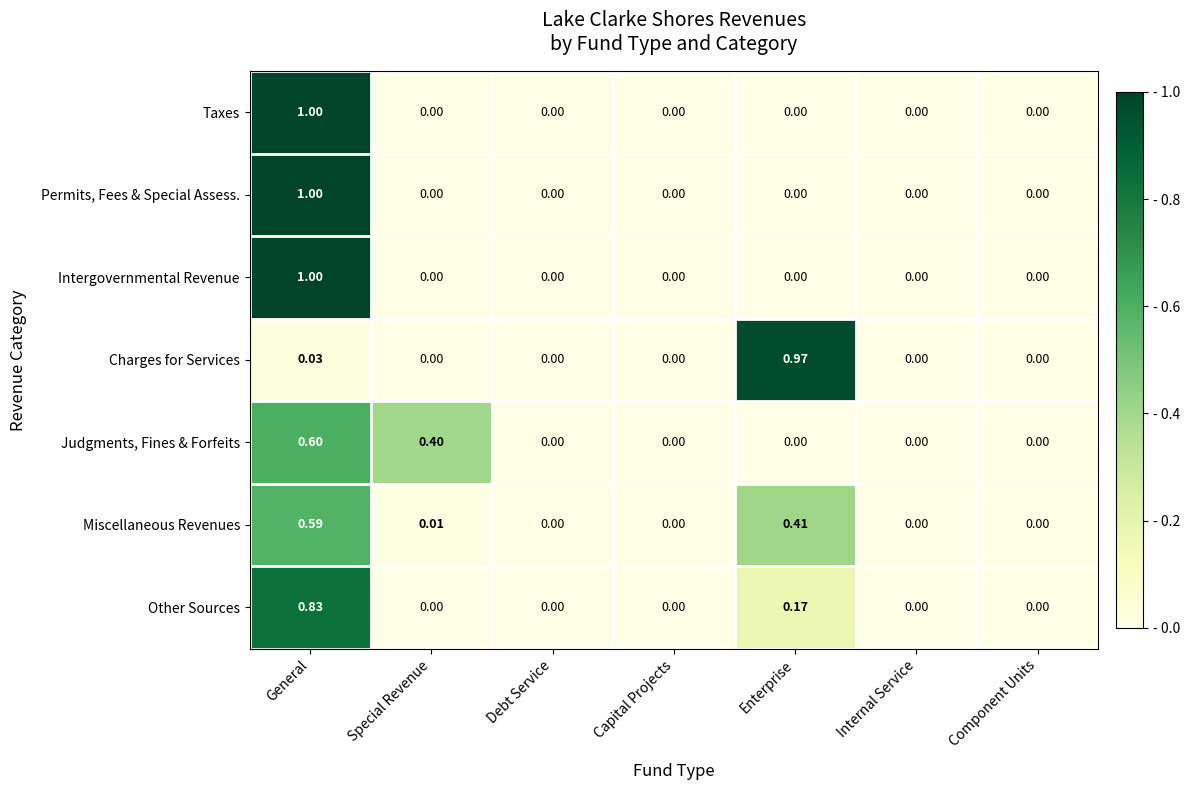

How many distinct data groups are displayed?

7